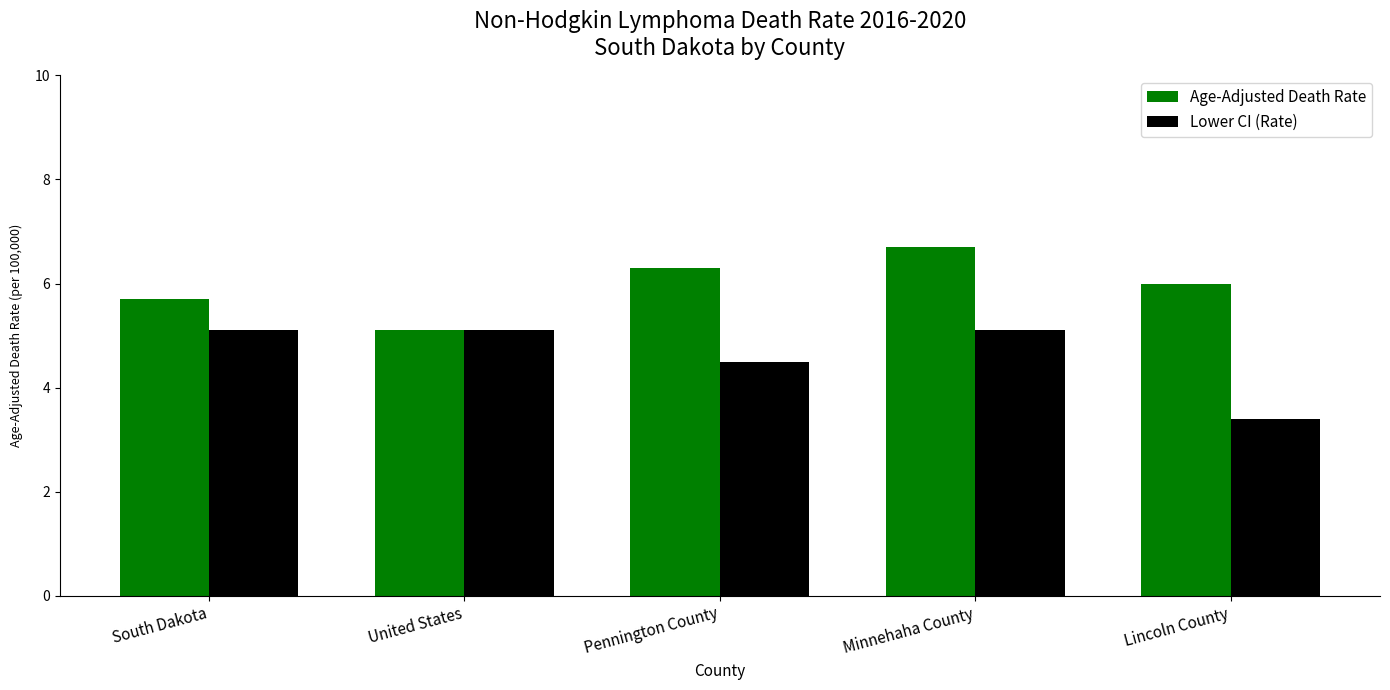

What is the value of the Lower CI (Rate) bar at the 3rd from the left?

4.5